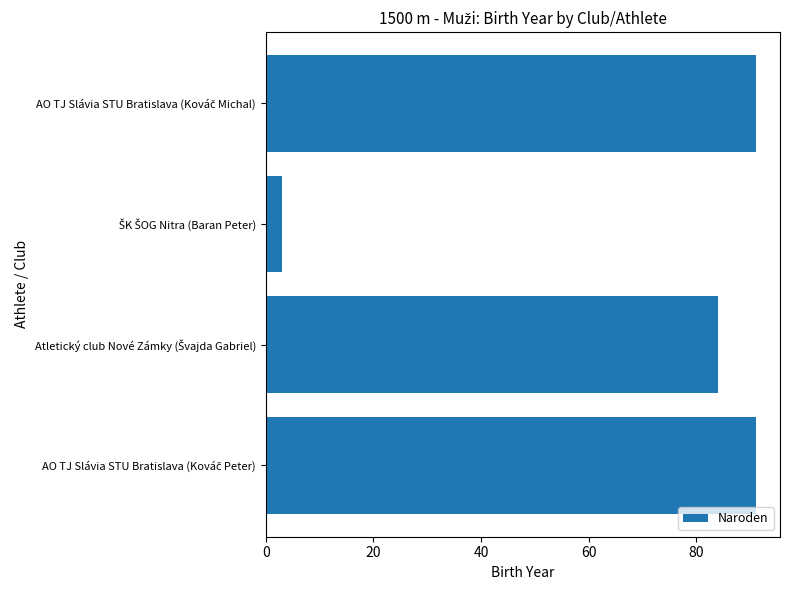

What is the difference between the maximum and second lowest values?

7